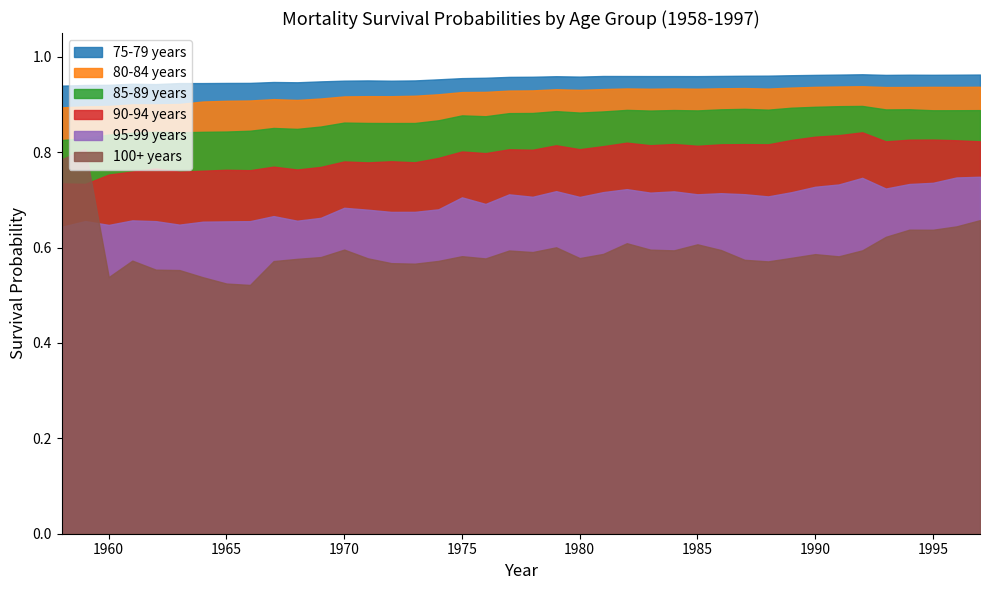

How many lines are shown in the chart?

6